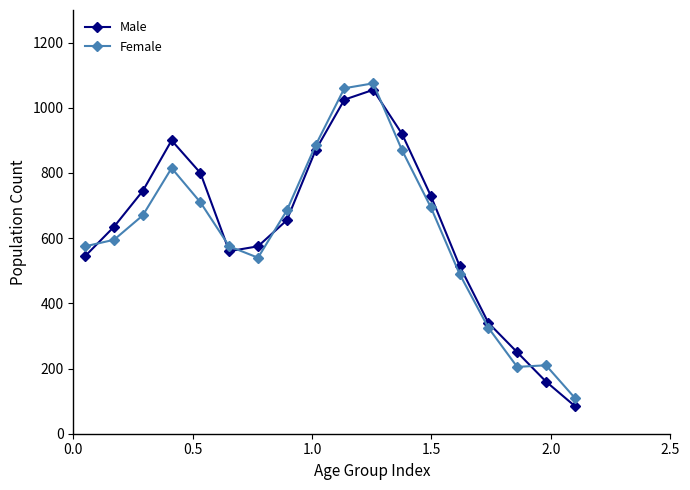

In Male, how many points are higher than both neighbors (excluding endpoints)?

2